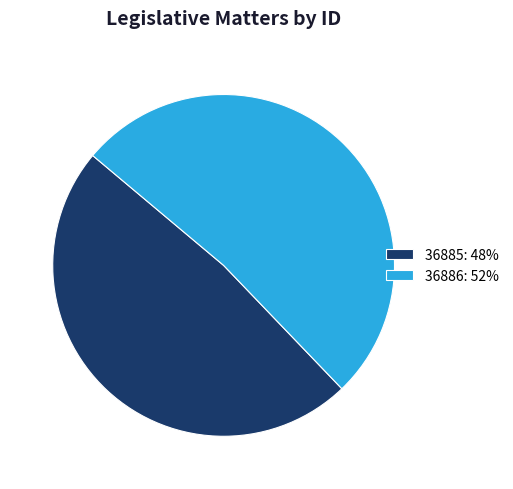

Which slice is the largest?

36886